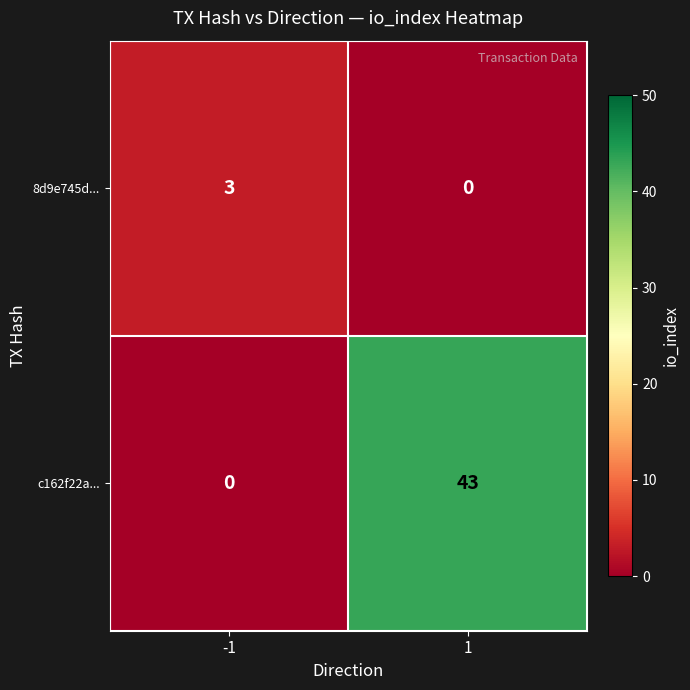

List the labels in order of c162f22a... value, largest first.

1, -1